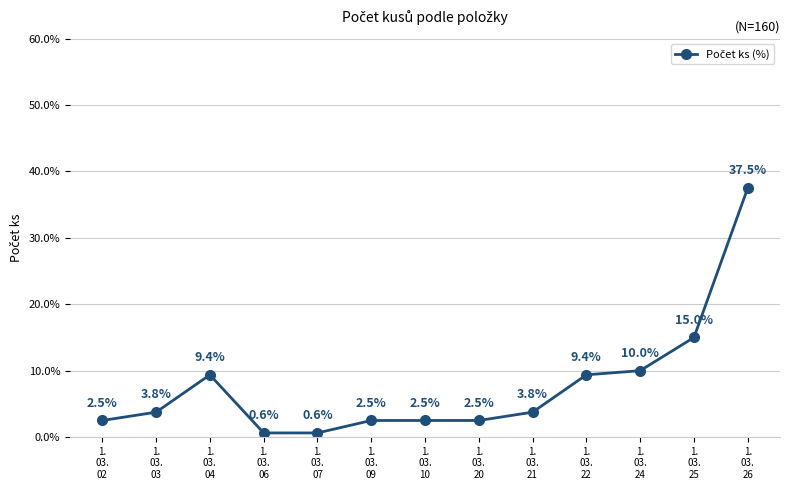

What is the maximum value shown in the chart?

37.5